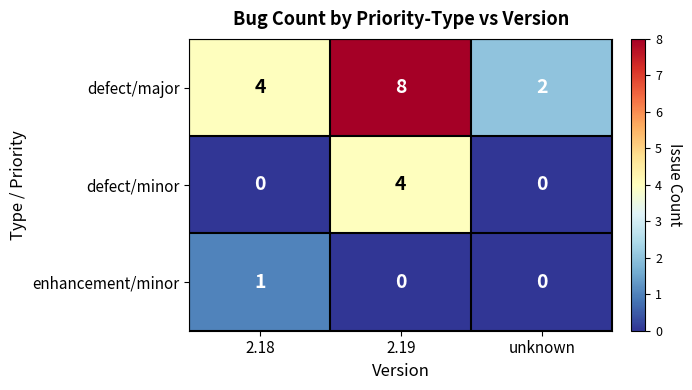

Count the number of categories in the chart.

3